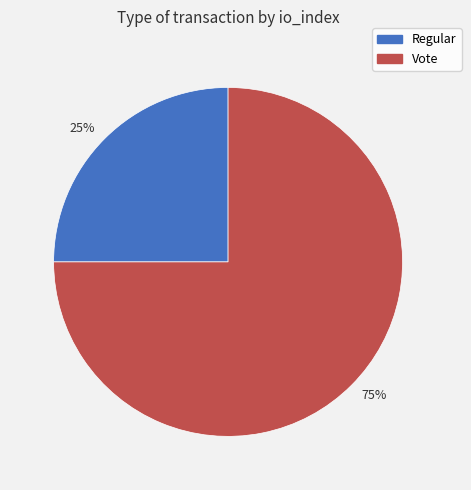

Rank the categories by value from lowest to highest.

25%, 75%